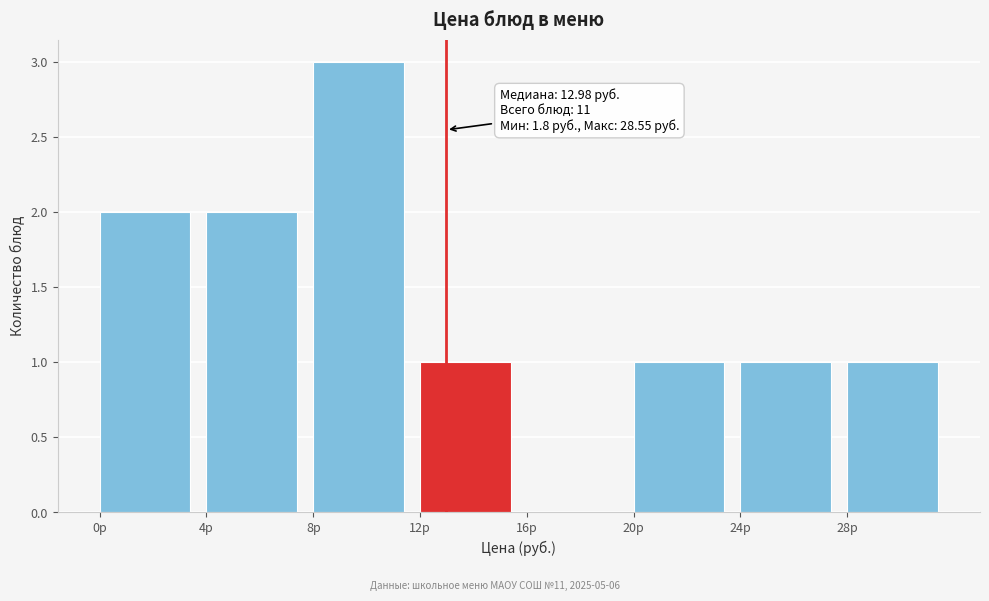

Over which range of the x-axis is the bar tallest?

8 to 12